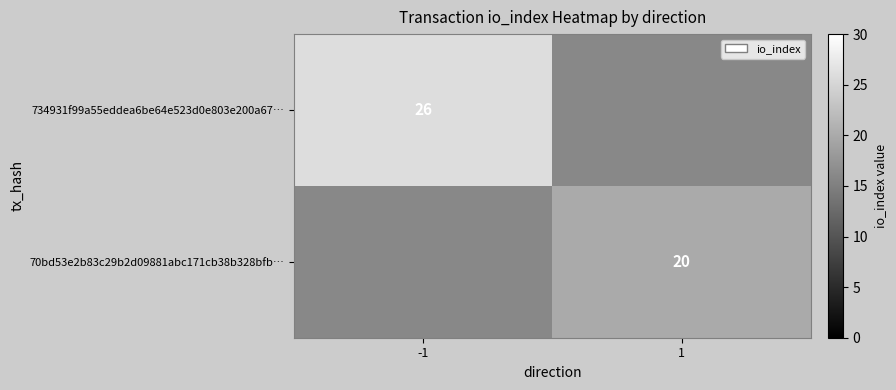

The value of 70bd53e2b83c29b2d09881abc171cb38b328bfb… at 1 is 29. True or false?

False